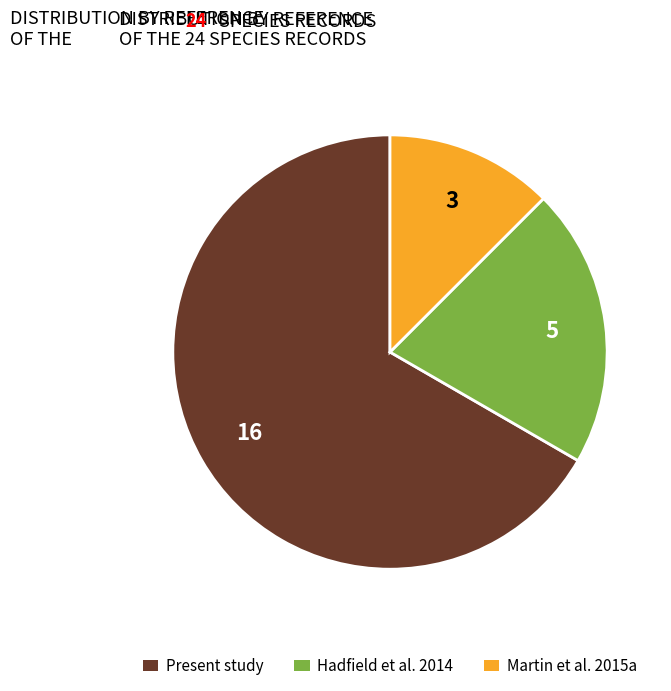

Does any single category account for the majority?

Yes